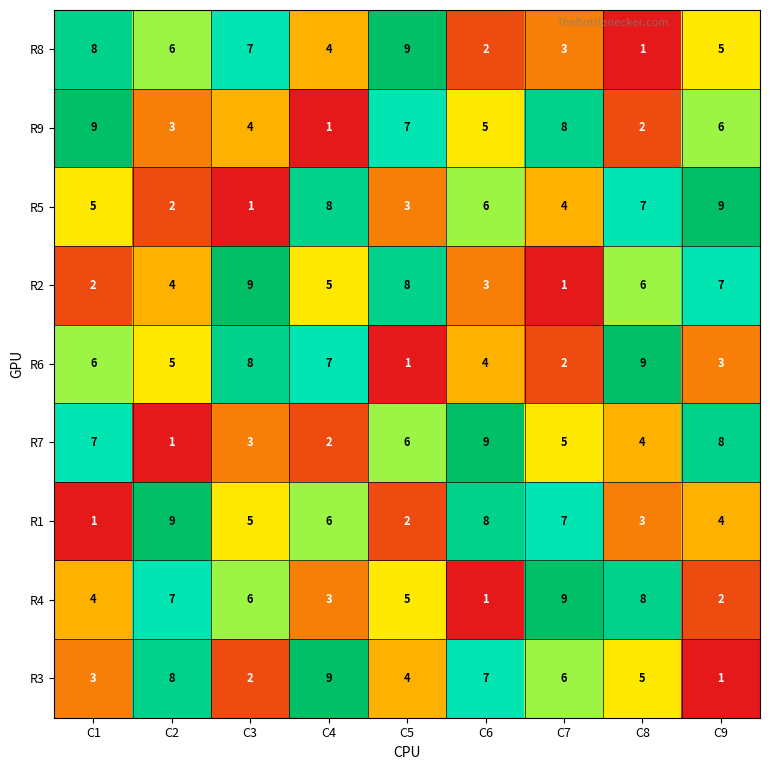

List the labels in order of R1 value, largest first.

C2, C6, C7, C4, C3, C9, C8, C5, C1